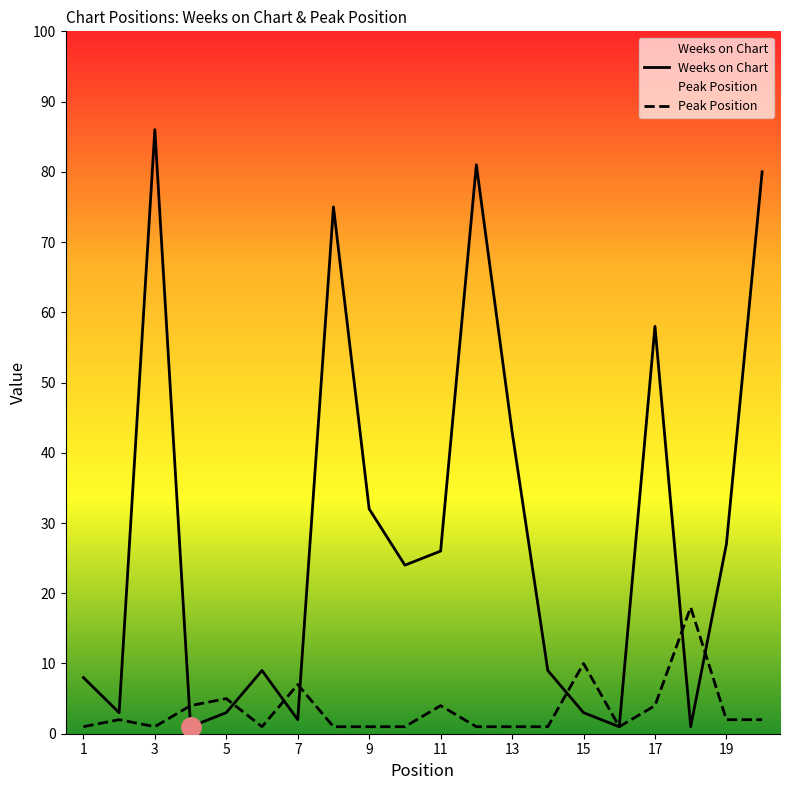

Does the chart display data point markers on the line(s)?

No